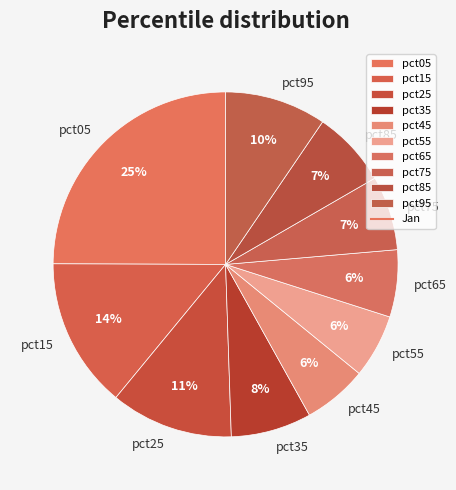

To the nearest percent, what percentage of the pie is pct25?

11%